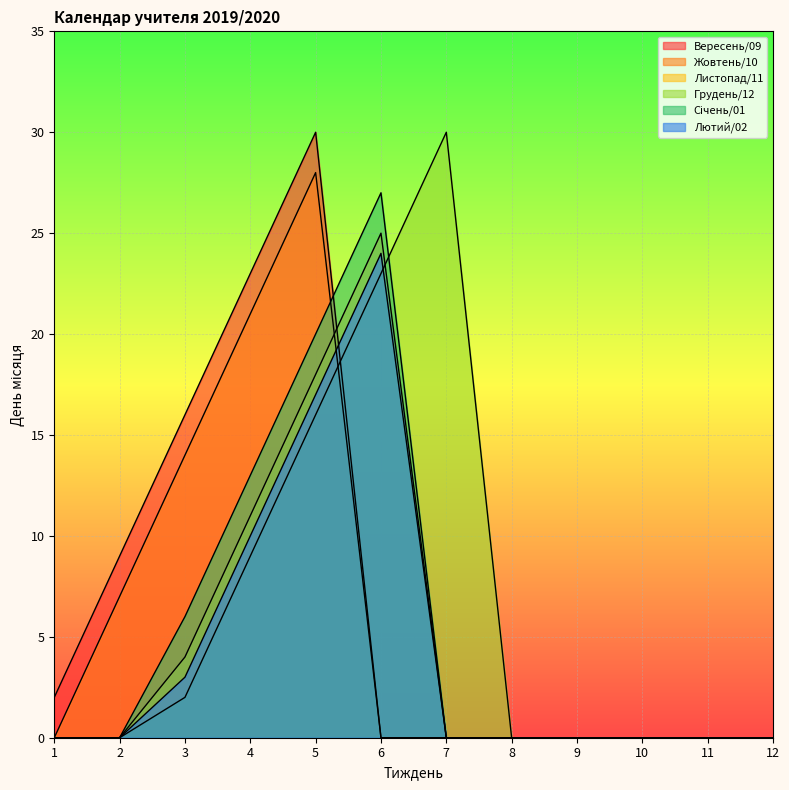

Reading left to right, what are all the values shown in this chart?

Вересень/09: 1=2	2=9	3=16	4=23	5=30	6=0	7=0	8=0	9=0	10=0	11=0	12=0
Жовтень/10: 1=0	2=7	3=14	4=21	5=28	6=0	7=0	8=0	9=0	10=0	11=0	12=0
Листопад/11: 1=0	2=0	3=4	4=11	5=18	6=25	7=0	8=0	9=0	10=0	11=0	12=0
Грудень/12: 1=0	2=0	3=2	4=9	5=16	6=23	7=30	8=0	9=0	10=0	11=0	12=0
Січень/01: 1=0	2=0	3=6	4=13	5=20	6=27	7=0	8=0	9=0	10=0	11=0	12=0
Лютий/02: 1=0	2=0	3=3	4=10	5=17	6=24	7=0	8=0	9=0	10=0	11=0	12=0